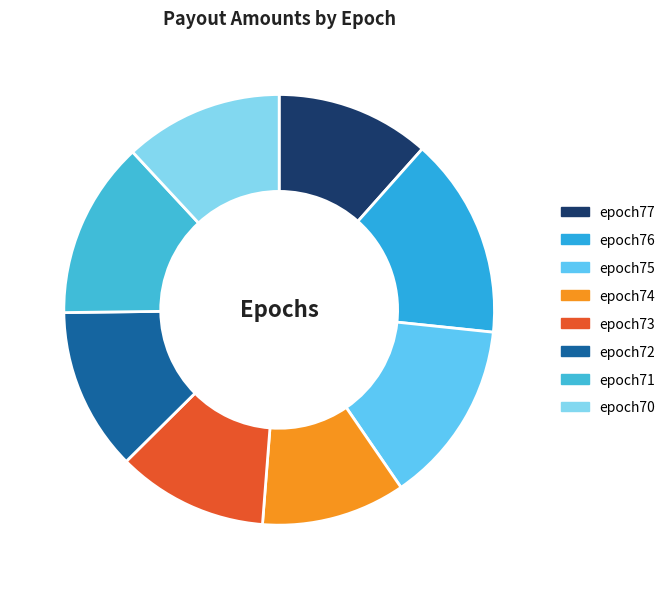

To the nearest percent, what portion does epoch72 represent?

12%